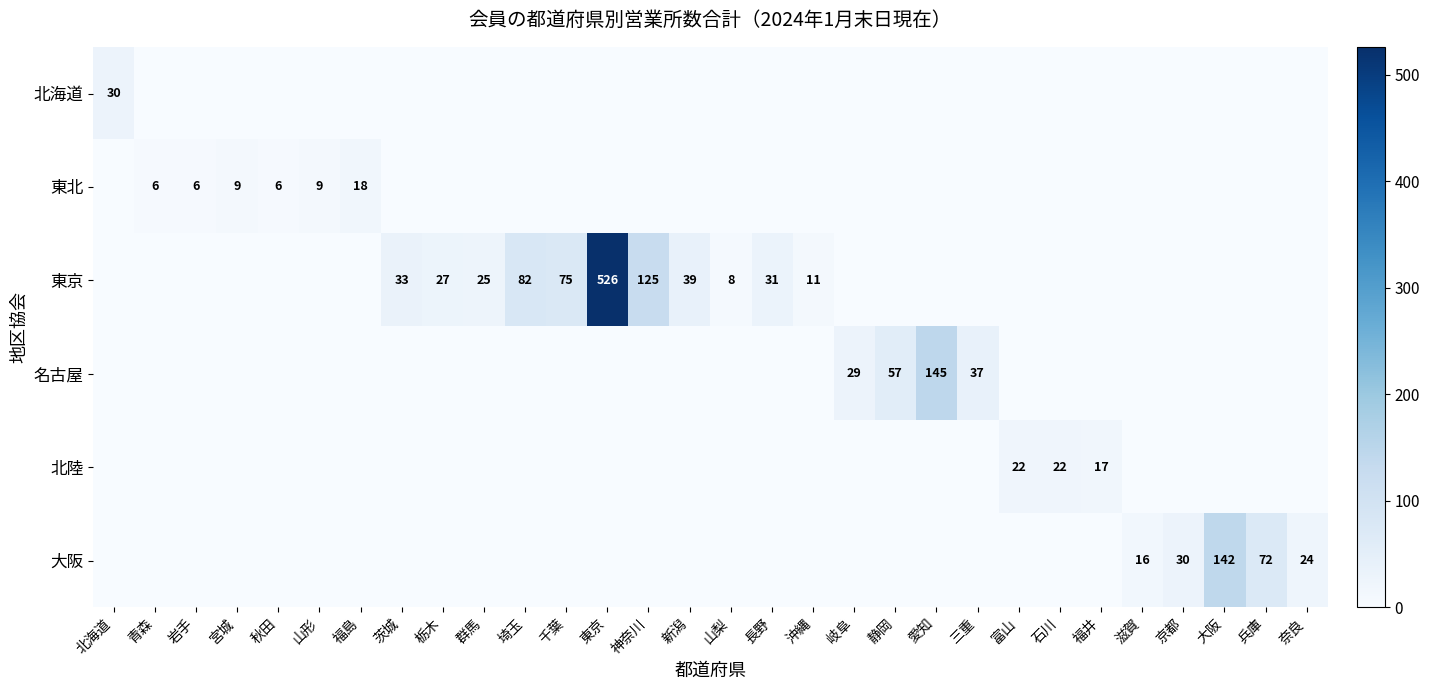

Which has a higher value, 静岡 or 茨城?

静岡